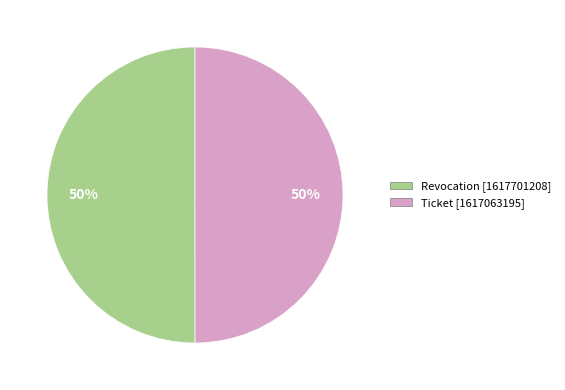

True or false: Revocation [1617701208] accounts for 36% of the total.

False